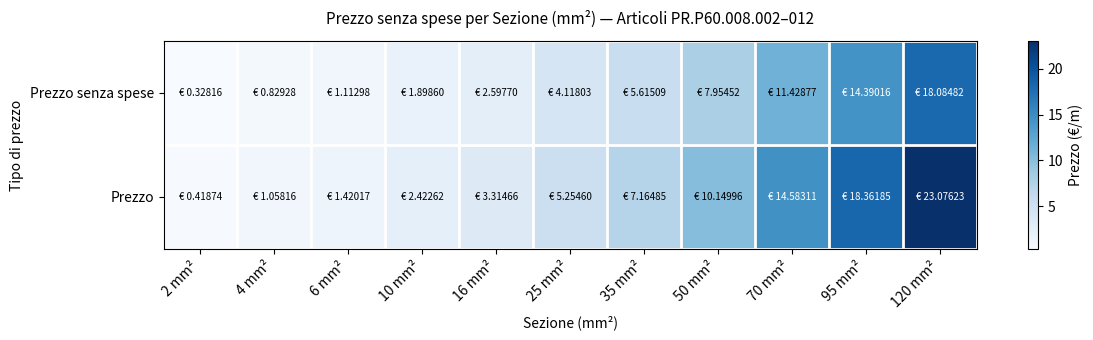

How many categories are shown in the chart?

11